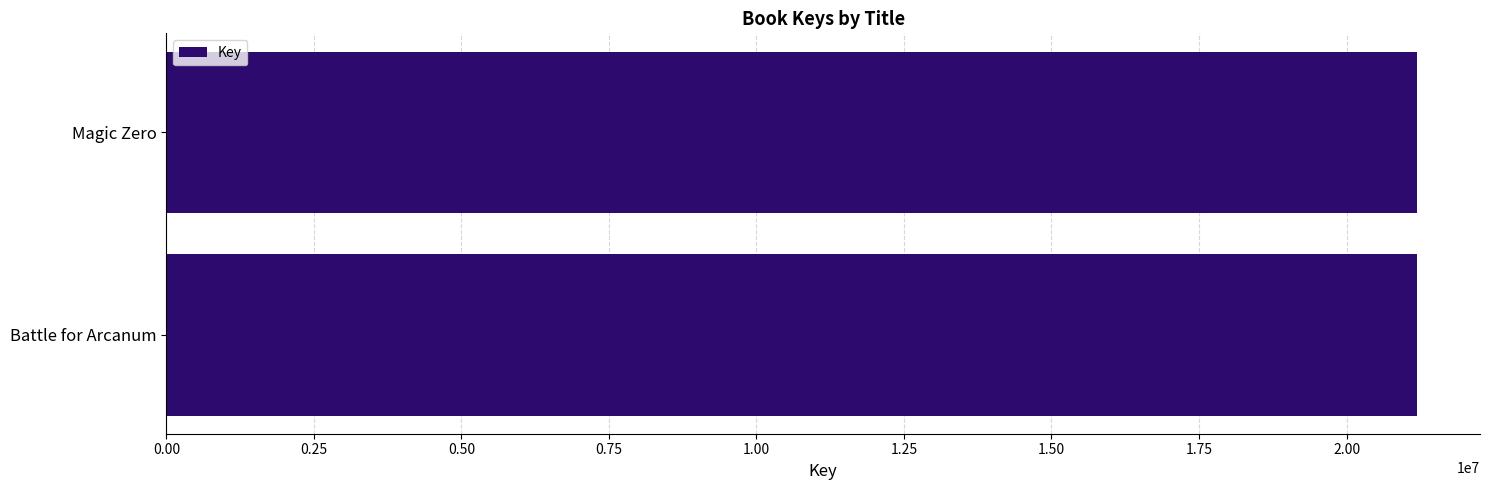

Read the value at Magic Zero.

21201588